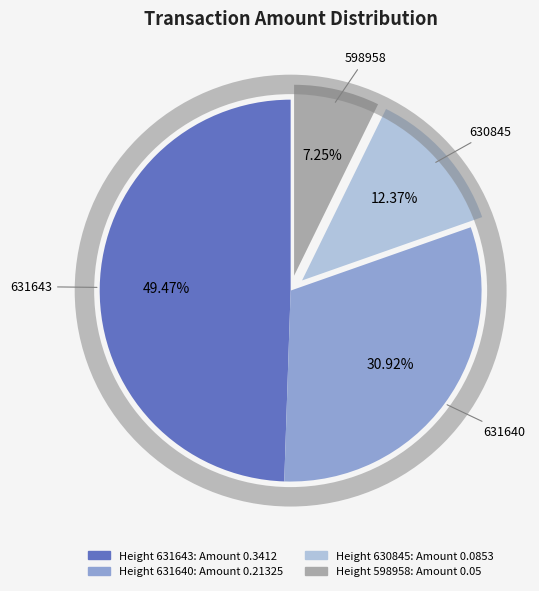

Does any single category account for the majority?

No